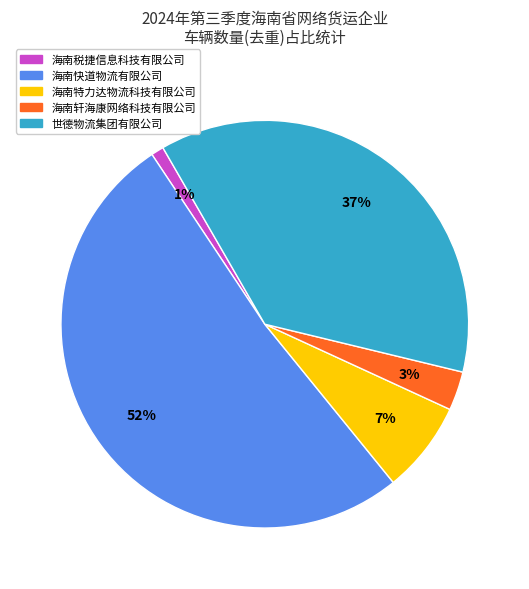

How many slices are in this pie chart?

5